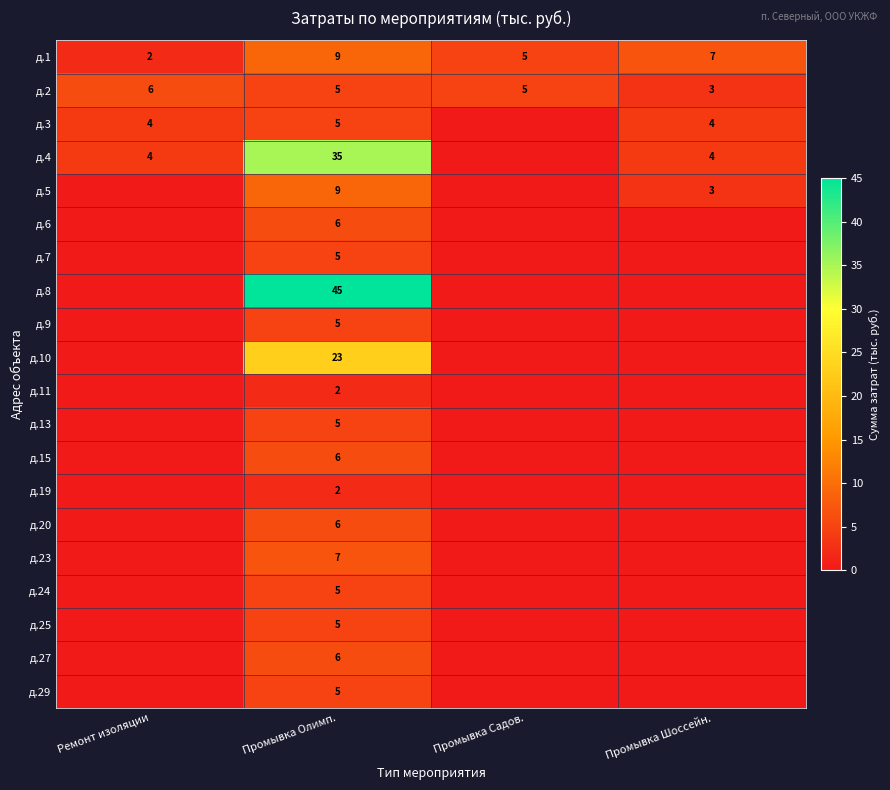

The д.4 series shows 4 at Ремонт изоляции. True or false?

True